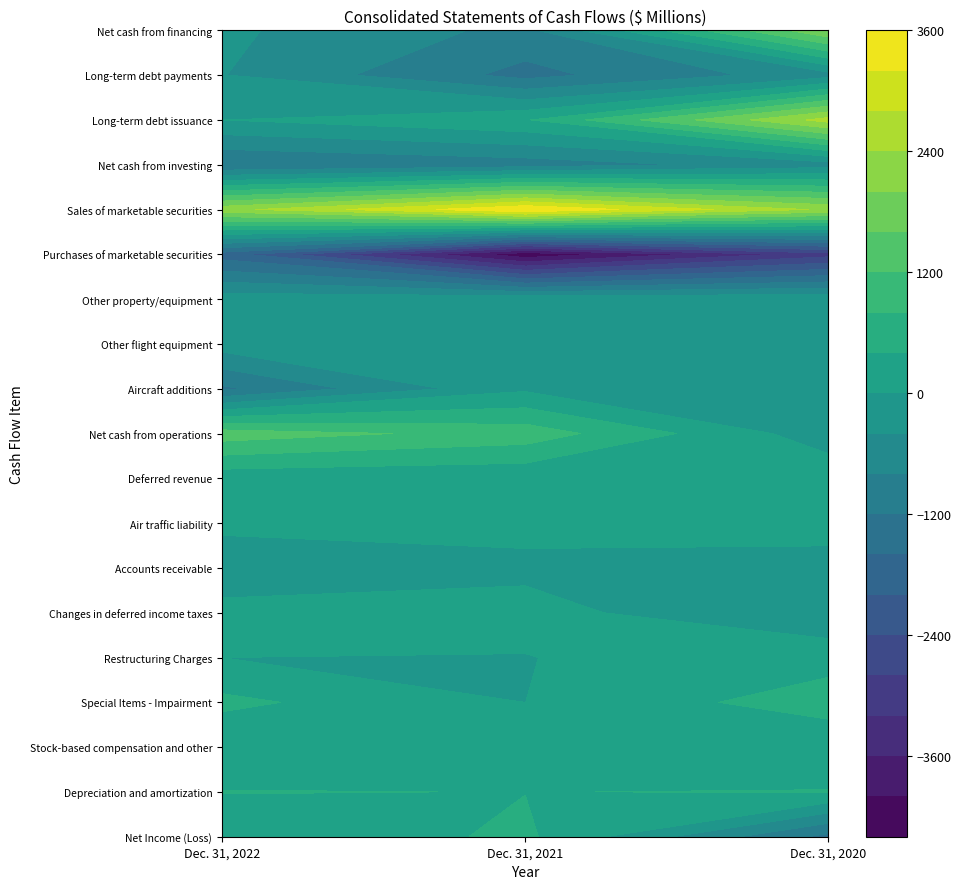

Reading left to right, list all the values displayed in this chart.

Net Income (Loss): 58	478	-1324
Depreciation and amortization: 415	394	420
Stock-based compensation and other: 42	51	24
Special Items - Impairment: 496	-1	627
Restructuring Charges: 0	-10	220
Changes in deferred income taxes: 22	104	-300
Accounts receivable: -45	-69	-168
Air traffic liability: 17	90	173
Deferred revenue: 139	81	288
Net cash from operations: 1418	1030	-234
Aircraft additions: -1272	-68	-64
Other flight equipment: -208	-126	-55
Other property/equipment: -191	-98	-103
Purchases of marketable securities: -1797	-4301	-2962
Sales of marketable securities: 2252	3595	2318
Net cash from investing: -1218	-1008	-593
Long-term debt issuance: 0	363	2564
Long-term debt payments: -385	-1334	-565
Net cash from financing: -325	-914	1981